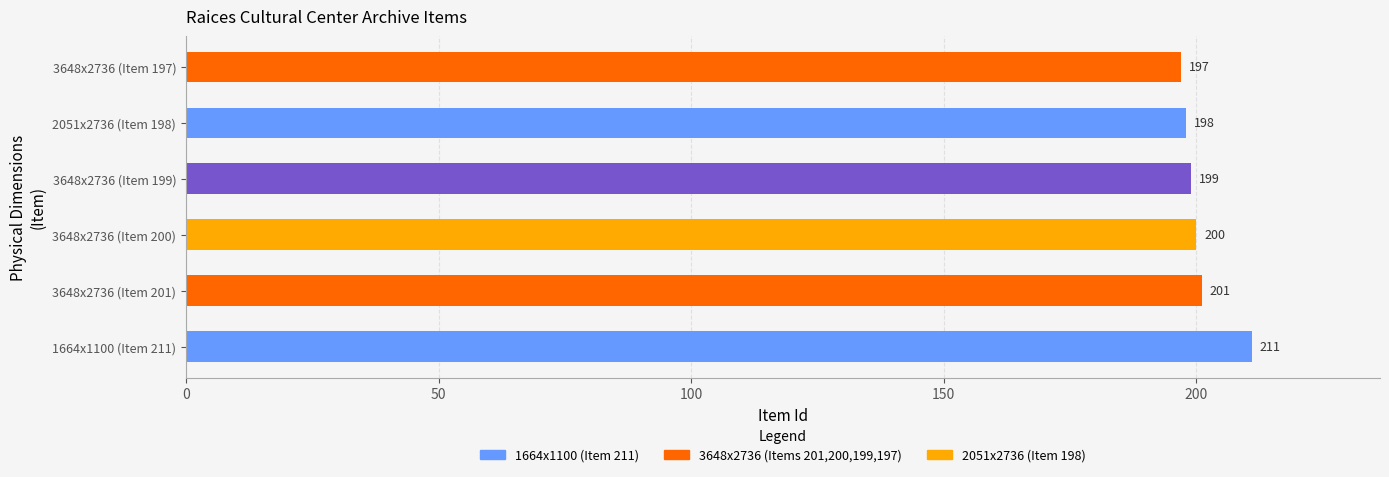

What is the approximate value at 2051x2736 (Item 198), to the nearest 10?

200